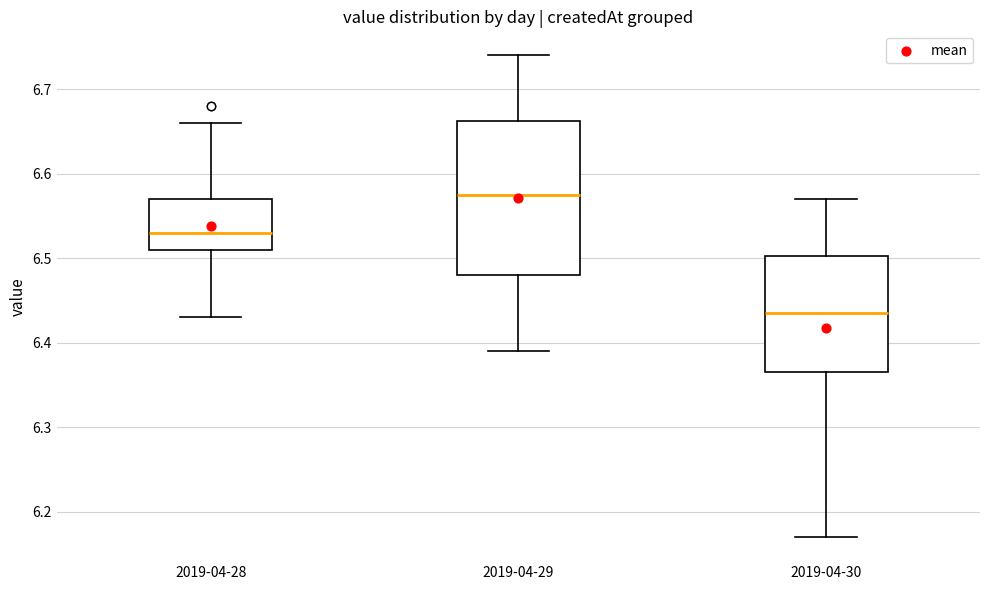

Where does the lower whisker of the box for 2019-04-30 end on the y-axis? The values are not printed on the chart, so give them approximately, as read against the axis.

6.17